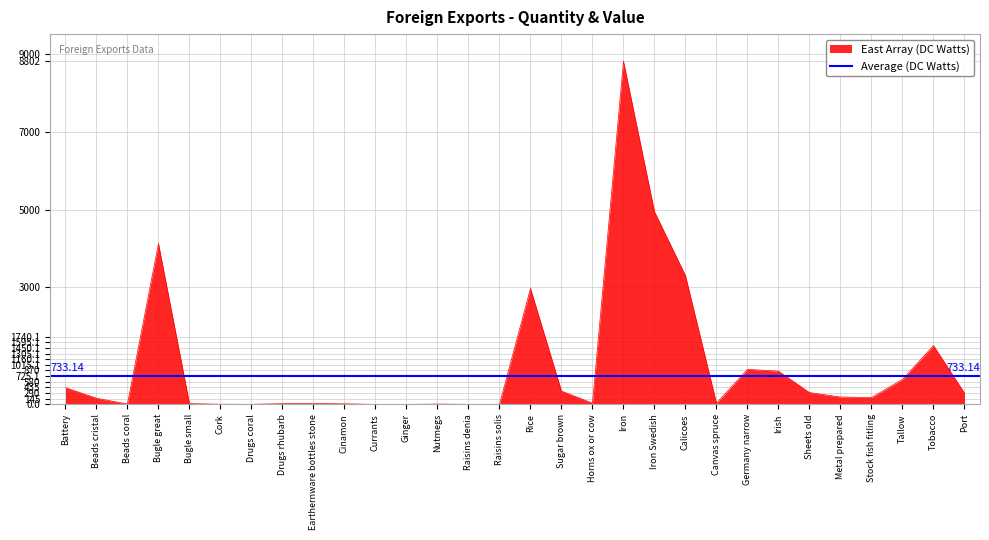

What is the sum of all values?

30116